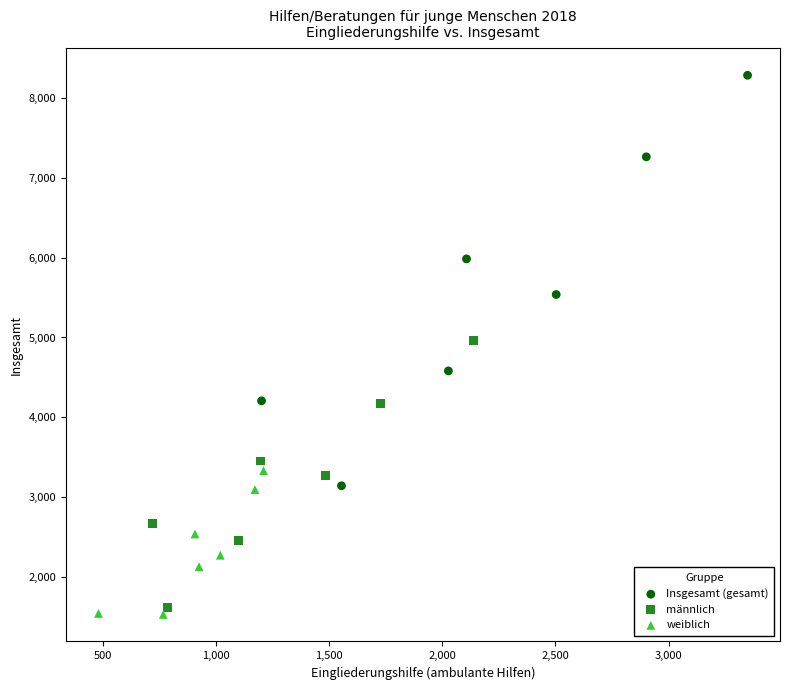

Which series has the widest spread of Y values?

Insgesamt (gesamt)